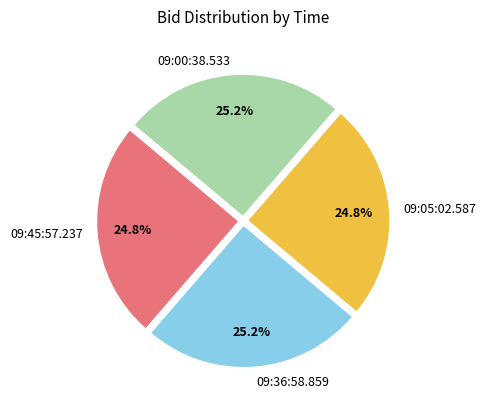

What is the total percentage of 09:36:58.859 and 09:05:02.587?

50.0%